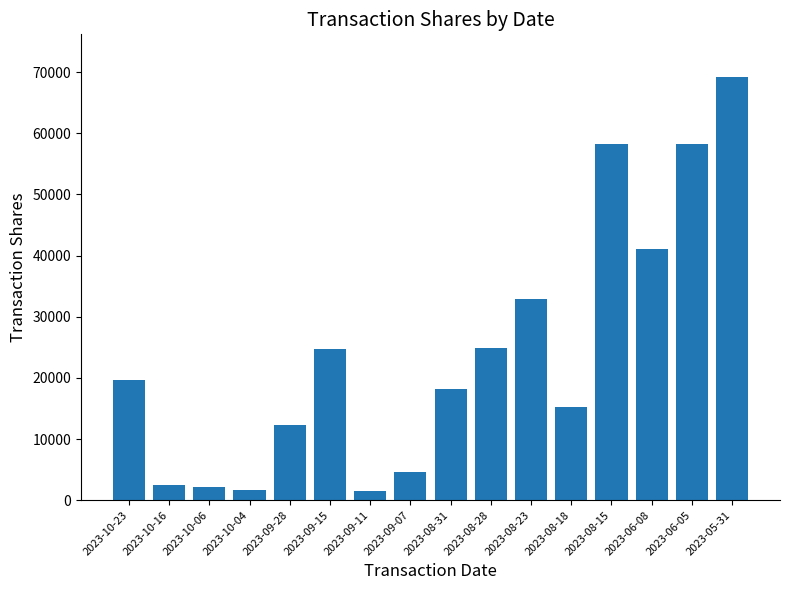

The value at 2023-05-31 is 30890. True or false?

False